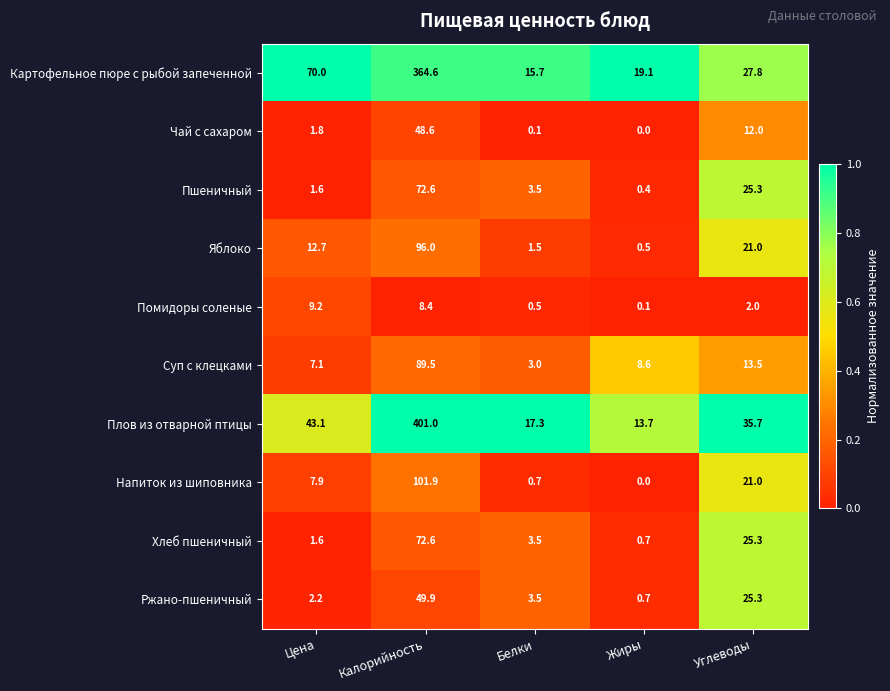

Which series changed the most between Калорийность and Жиры?

Плов из отварной птицы